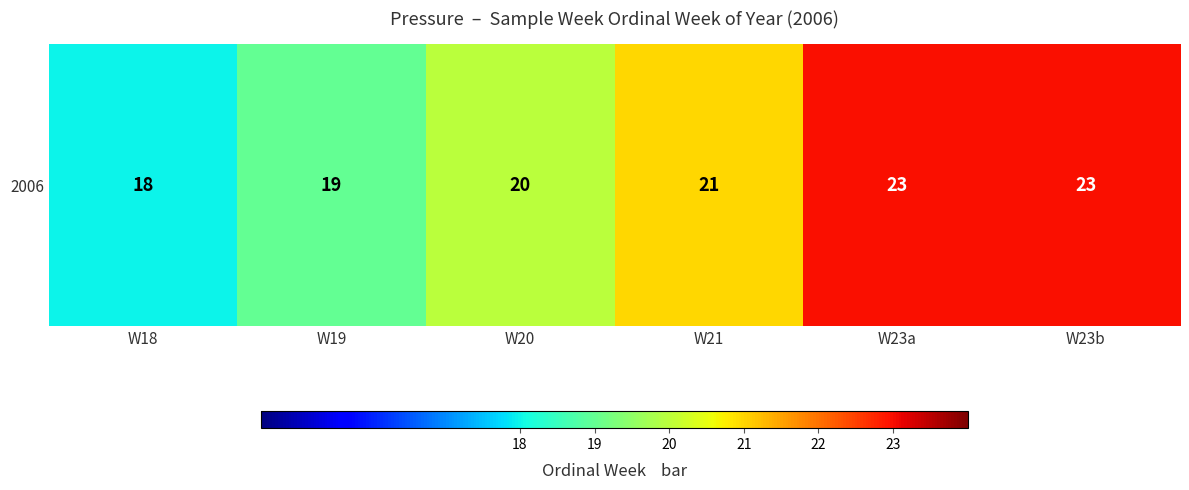

Reading left to right, what are all the values shown in this chart?

W18=18	W19=19	W20=20	W21=21	W23a=23	W23b=23